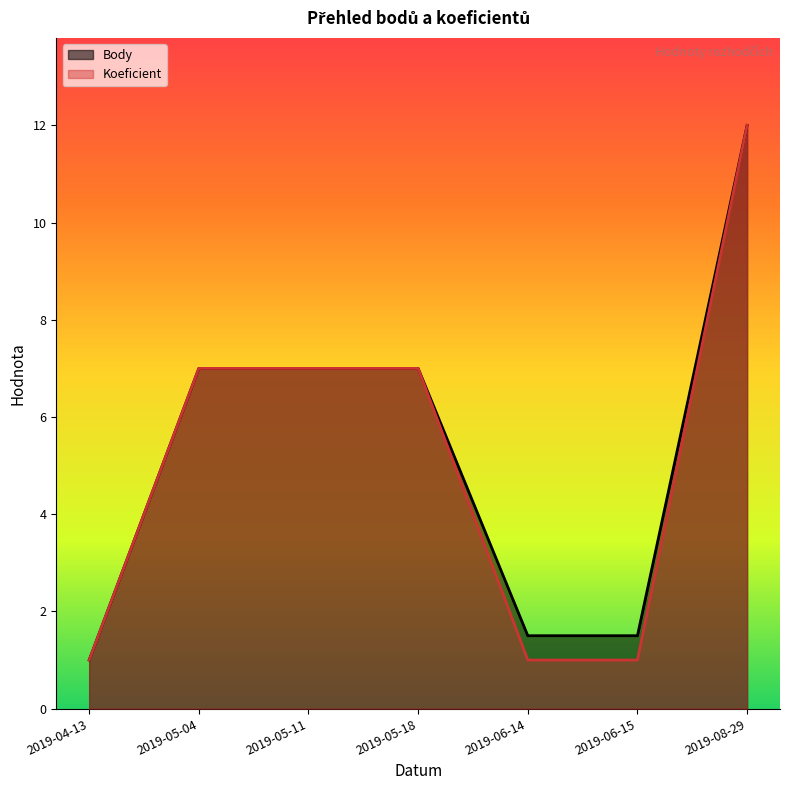

At how many categories does at least one series exceed 3?

4